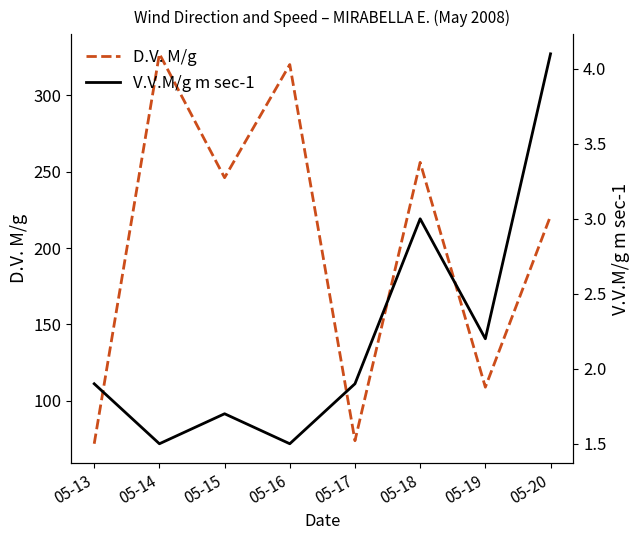

What is the difference between the highest and lowest values at 05-20?

216.9